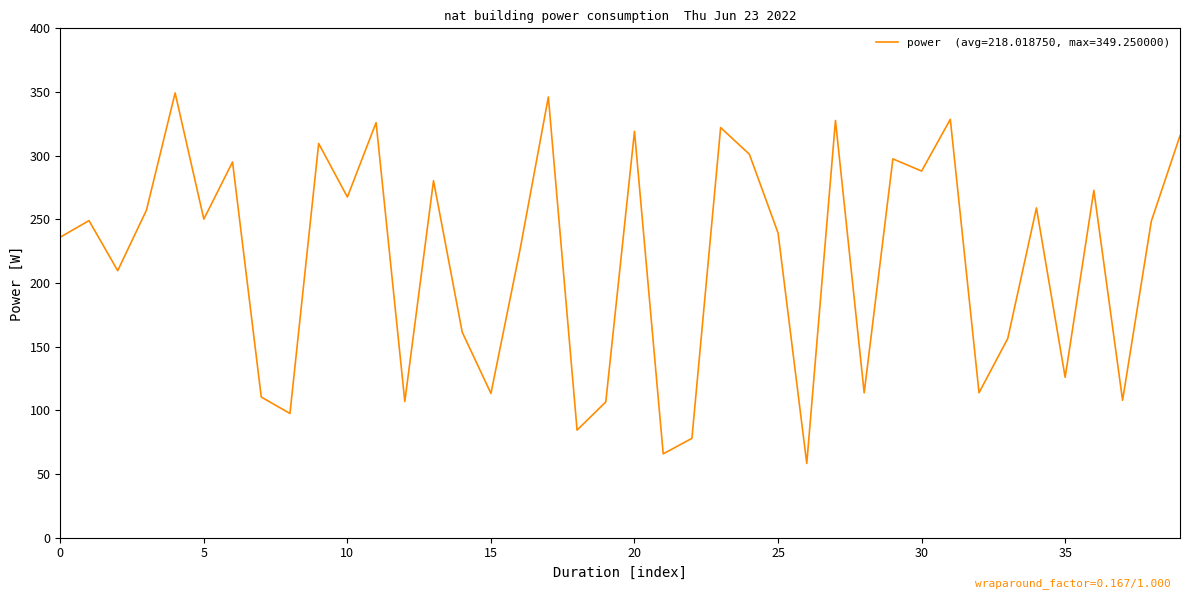

What is the minimum value shown in the chart?

58.3